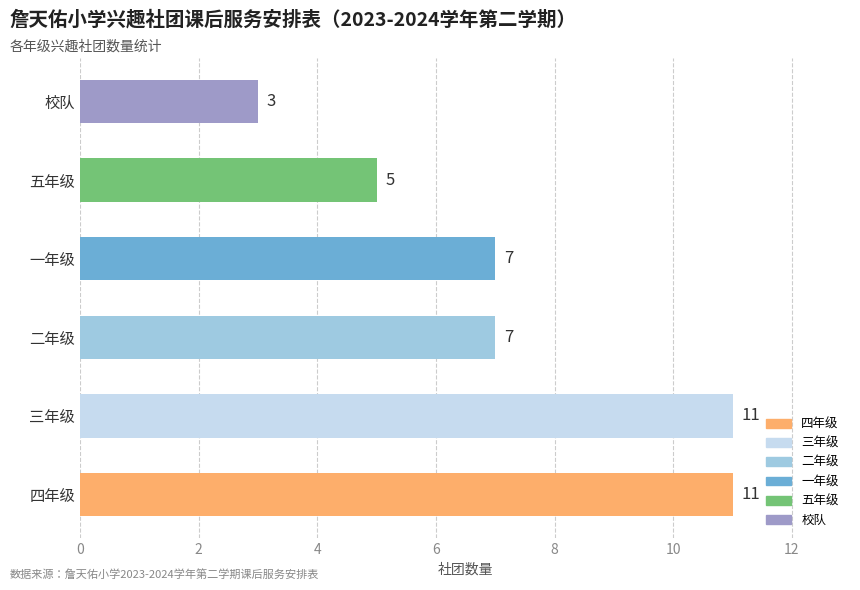

Does the chart contain stacked bars?

No